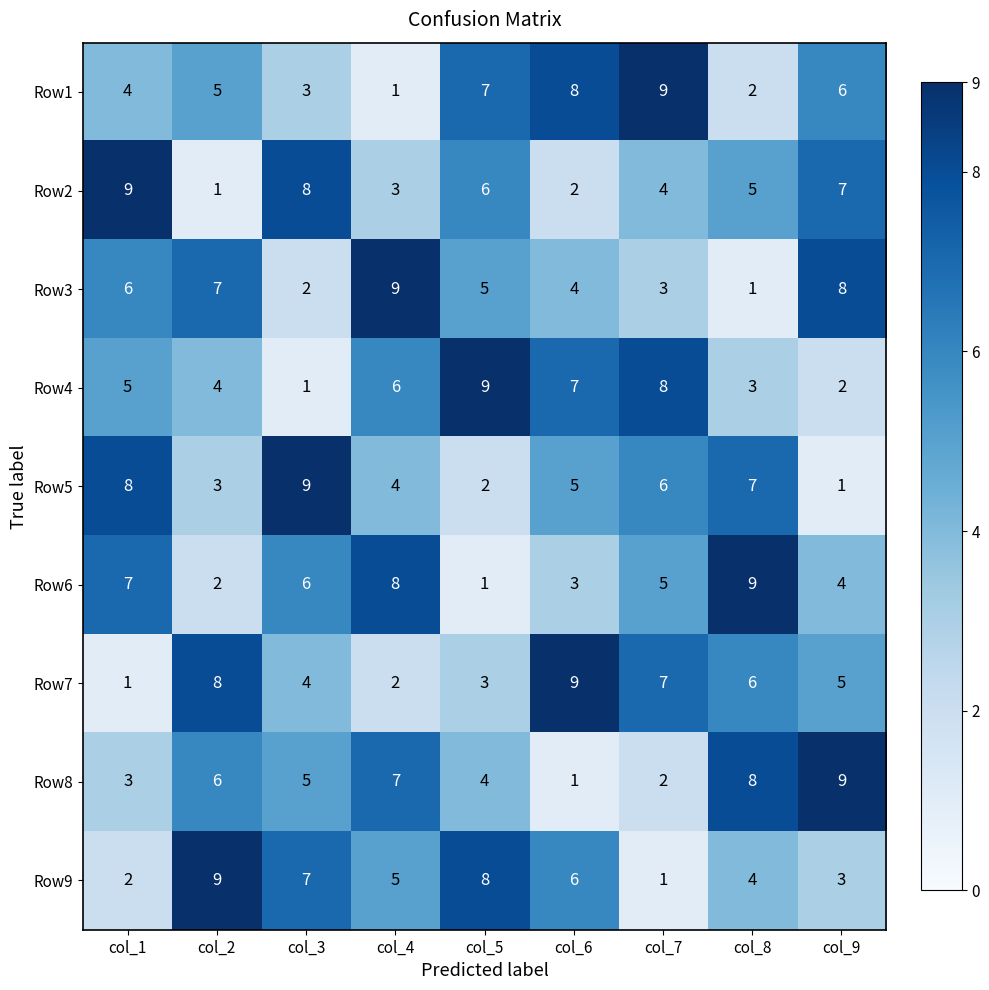

What is the difference between the maximum and minimum values in the Row2 series?

8